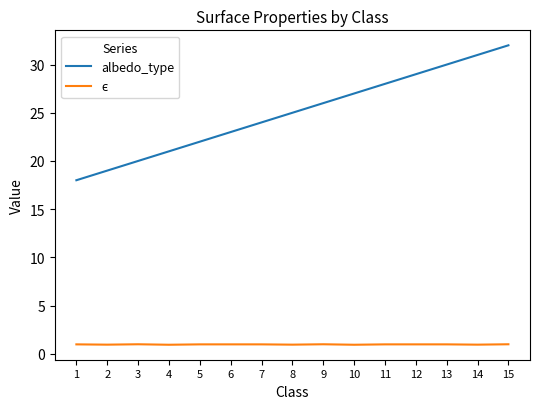

What is the total value across all series at 4?

21.9